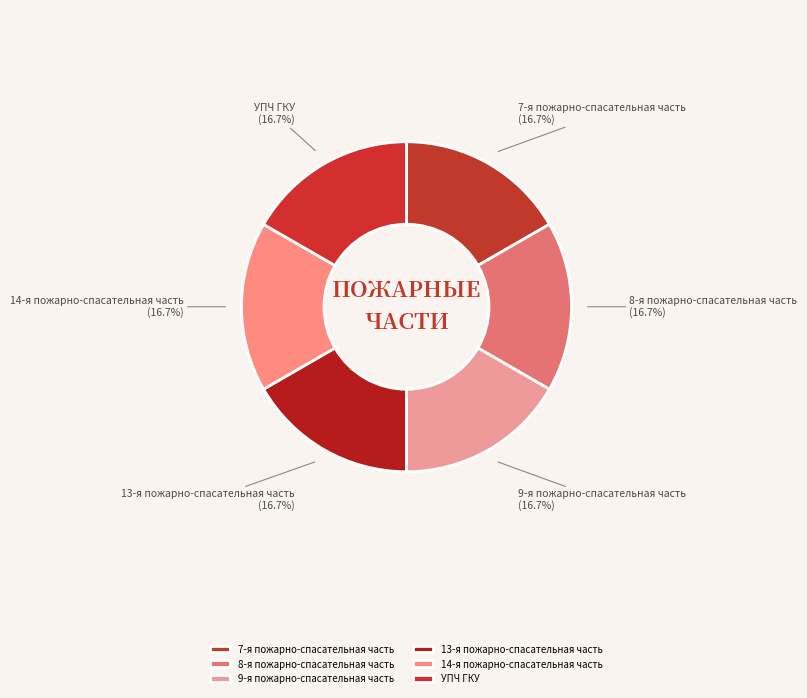

What is the ratio of the value at УПЧ ГКУ to the value at 9-я пожарно-спасательная часть?

1.0